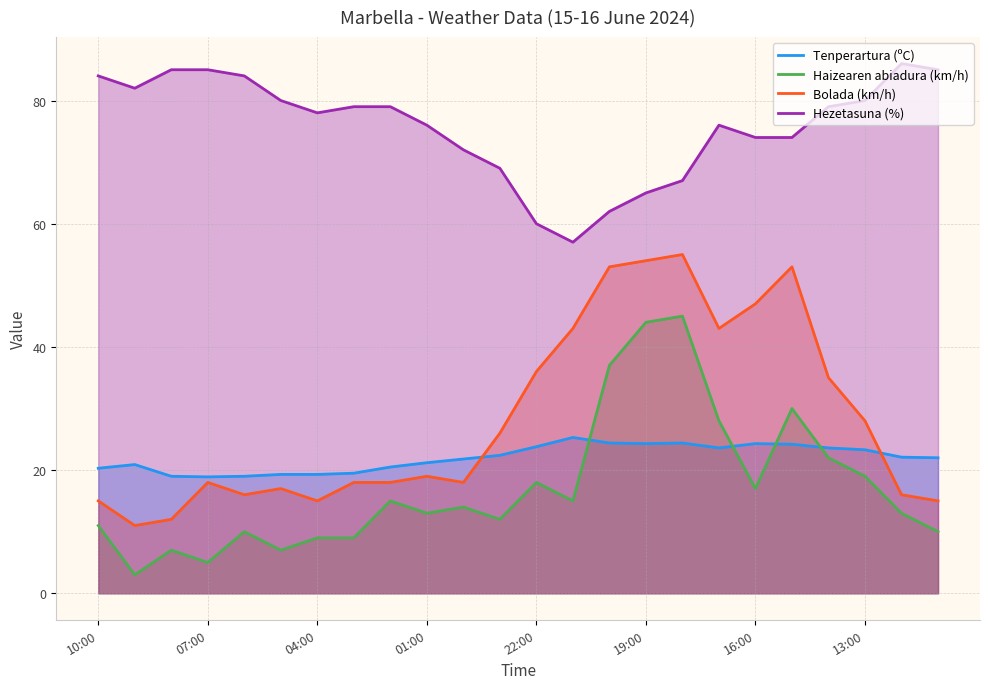

What is the average value of the Tenperartura (ºC) series?

22.0